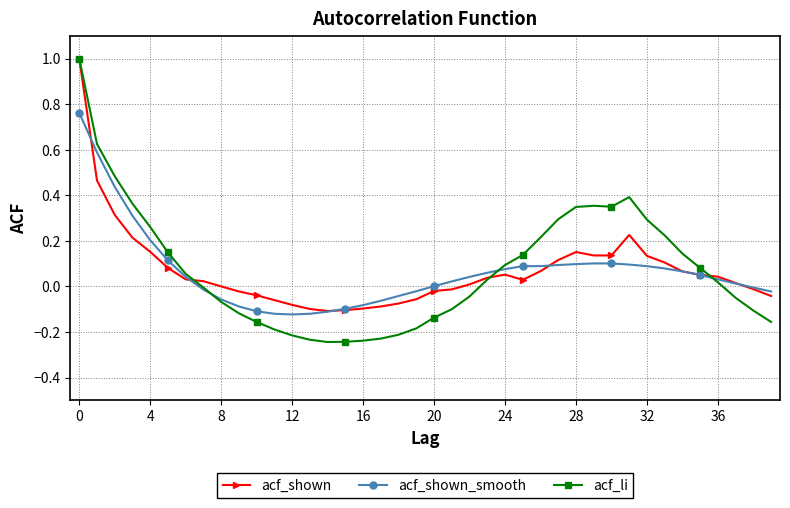

What is the sum of all acf_shown values?

2.7